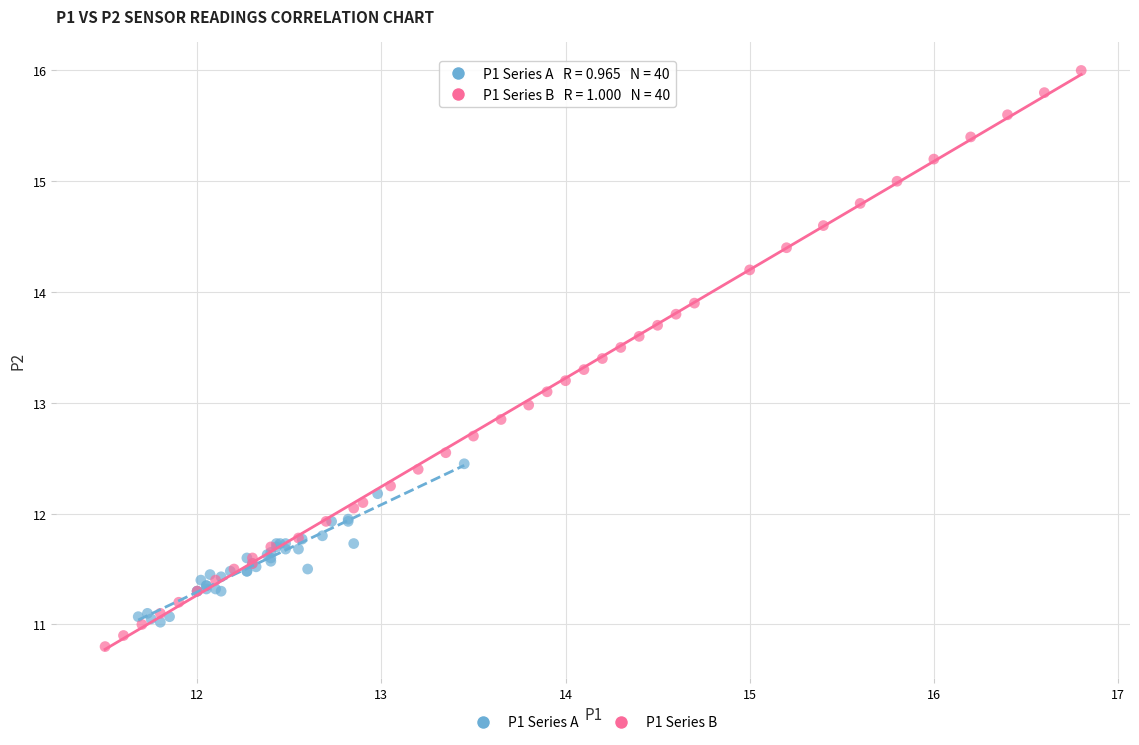

Which series contains the highest Y value?

P1 Series B